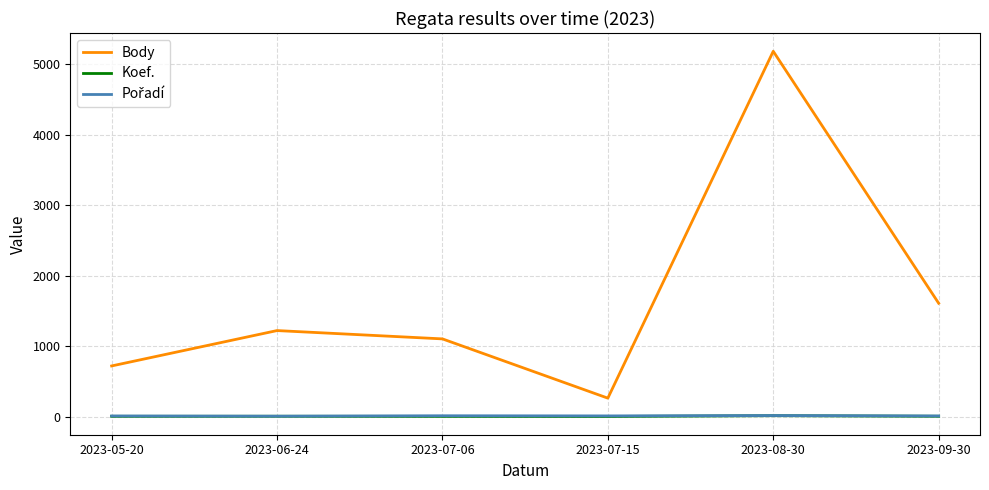

At which category does the chart reach its peak across all series?

2023-08-30